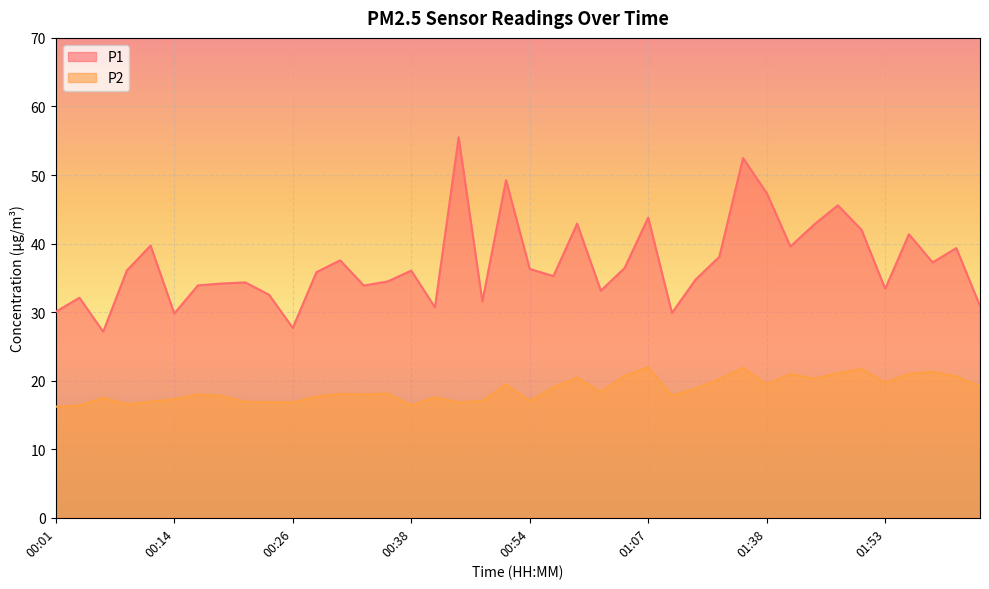

At 00:19, list the series in order from largest to smallest.

P1, P2